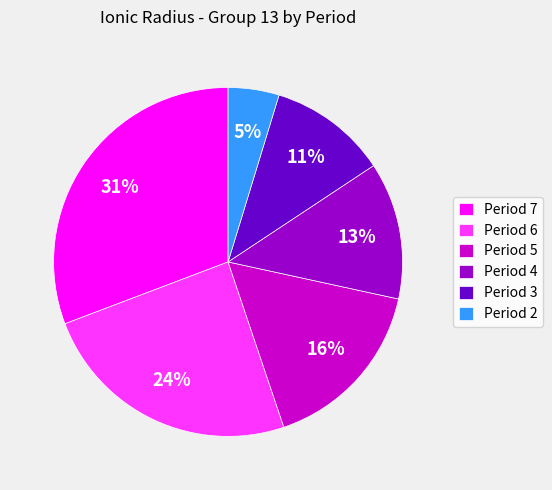

What percentage is the Period 4 slice, to the nearest percent?

13%